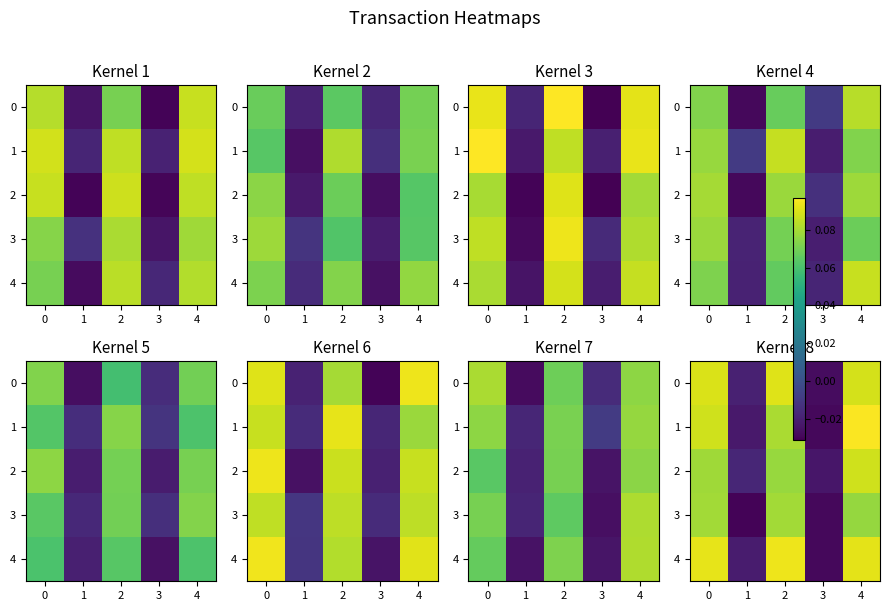

How many row_3 values are between 0 and 1?

3